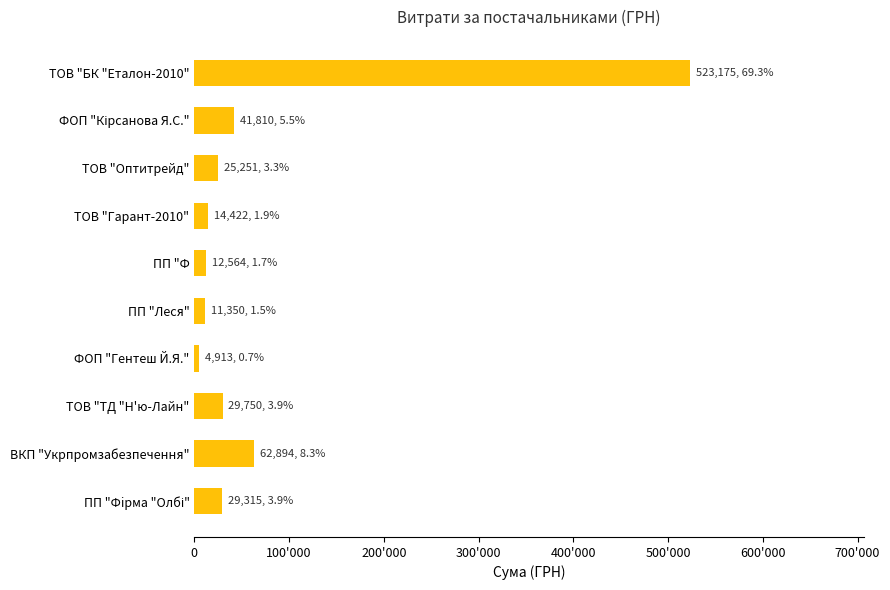

At which category does the chart reach its minimum across all series?

ФОП "Гентеш Й.Я."